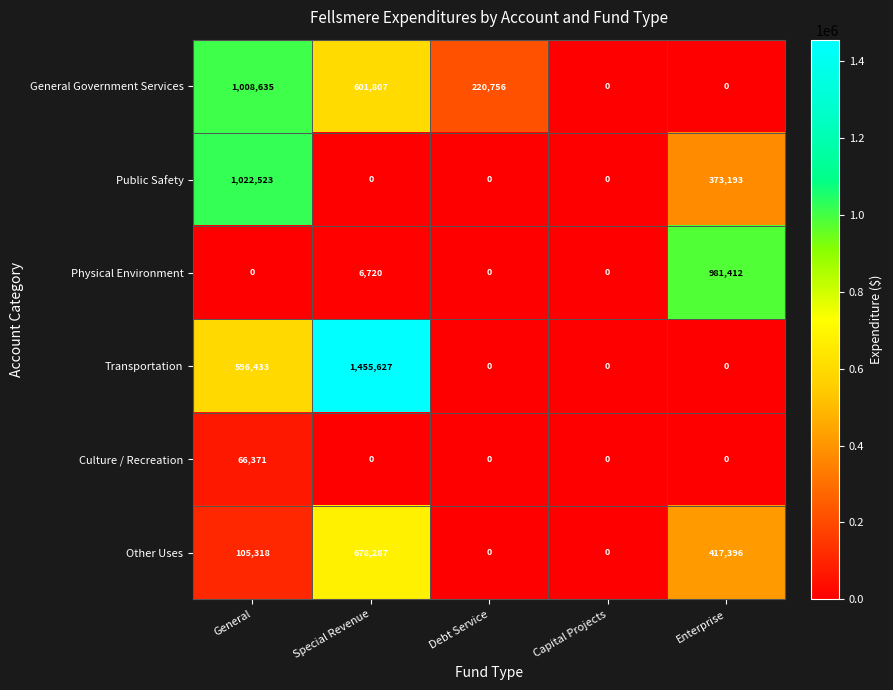

Reading left to right, extract all data points from this chart.

General Government Services: 1008635	601807	220756	0	0
Public Safety: 1022523	0	0	0	373193
Physical Environment: 0	6720	0	0	981412
Transportation: 596433	1455627	0	0	0
Culture / Recreation: 66371	0	0	0	0
Other Uses: 105318	678287	0	0	417396